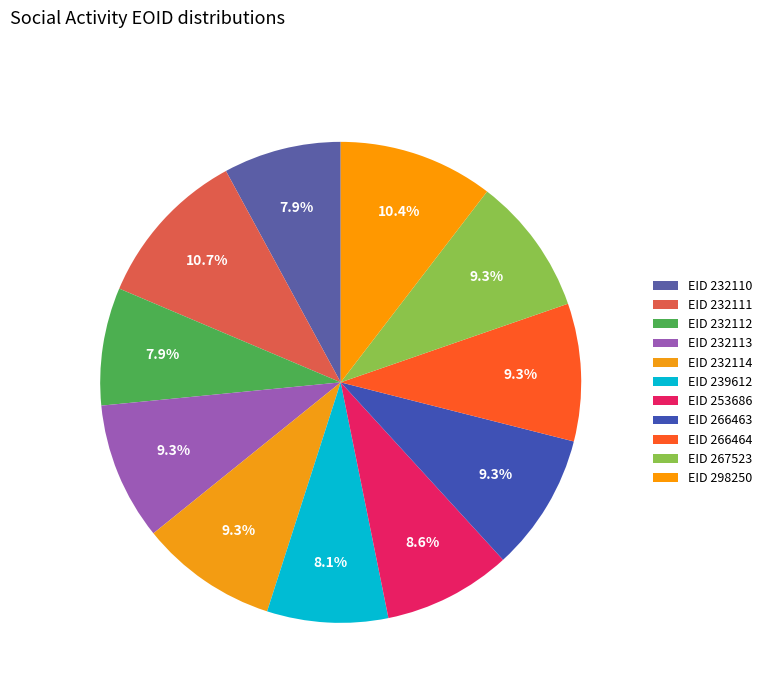

How many slices are in this pie chart?

11